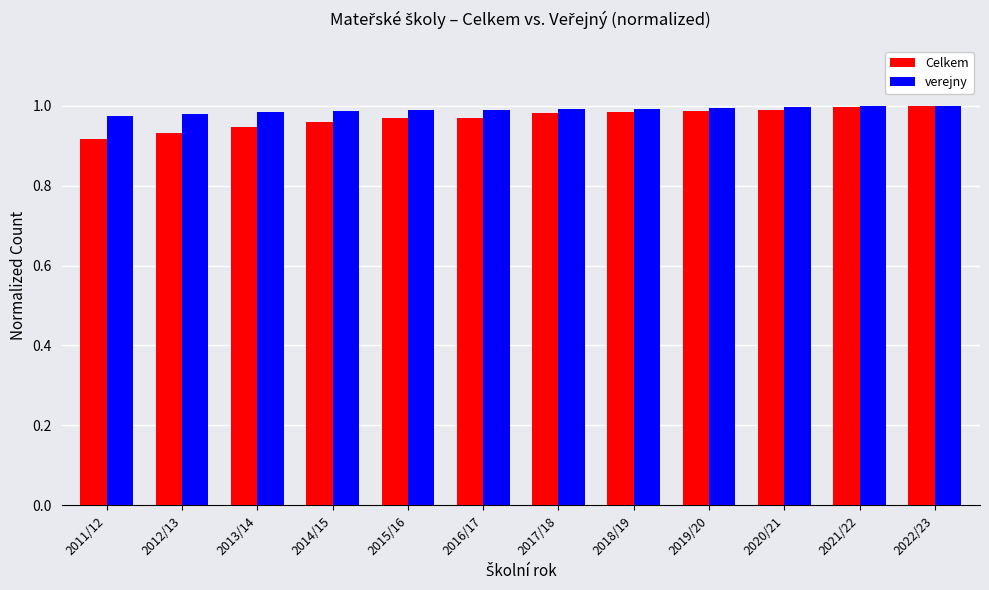

Which series has the largest range (max minus min)?

Celkem